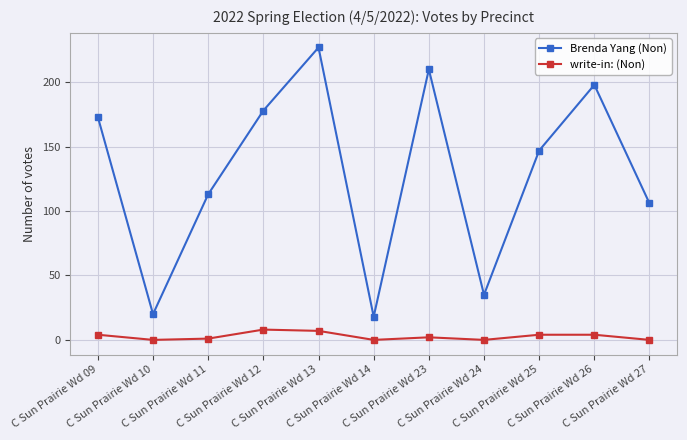

True or false: Brenda Yang (Non) and write-in: (Non) cross at least once.

False